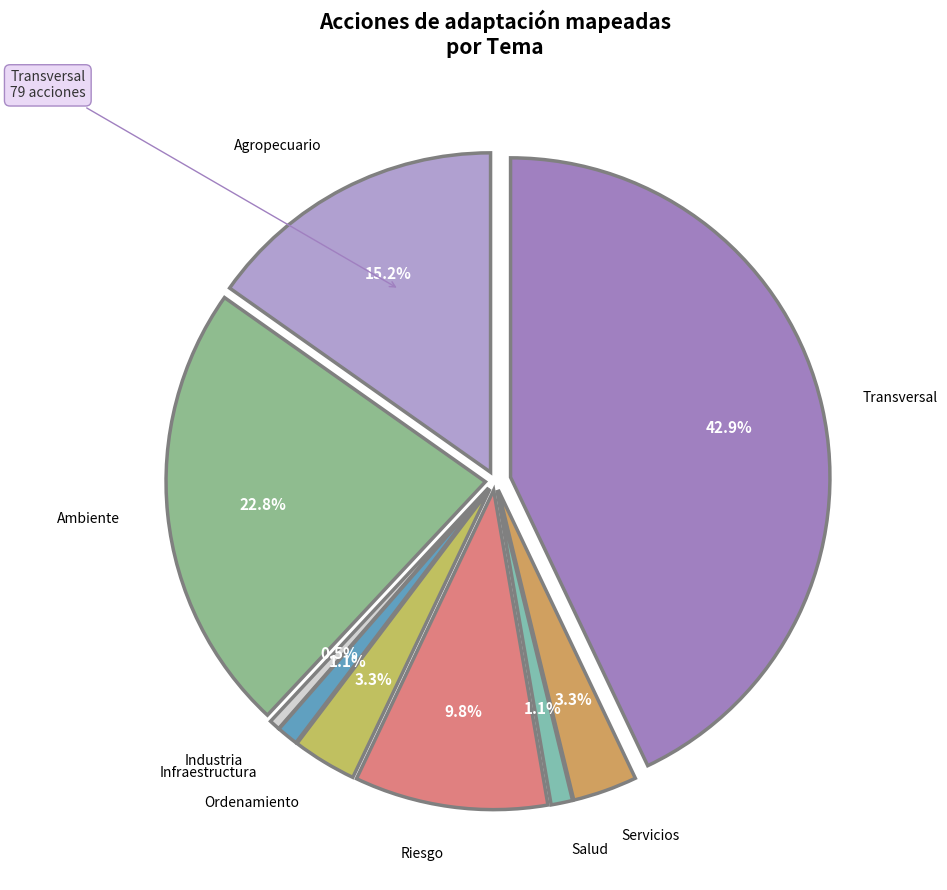

How many slices are in this pie chart?

9